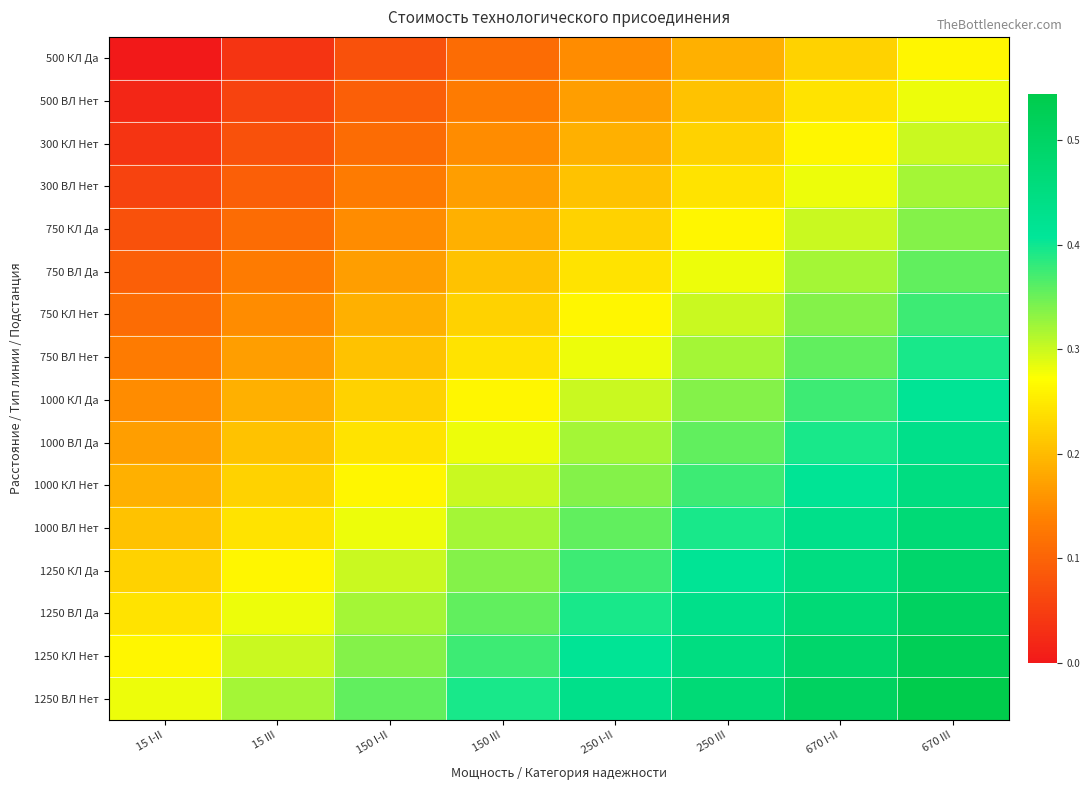

At 250 III, list the series in order from smallest to largest.

500 КЛ Да, 500 ВЛ Нет, 300 КЛ Нет, 300 ВЛ Нет, 750 КЛ Да, 750 ВЛ Да, 750 КЛ Нет, 750 ВЛ Нет, 1000 КЛ Да, 1000 ВЛ Да, 1000 КЛ Нет, 1000 ВЛ Нет, 1250 КЛ Да, 1250 ВЛ Да, 1250 КЛ Нет, 1250 ВЛ Нет